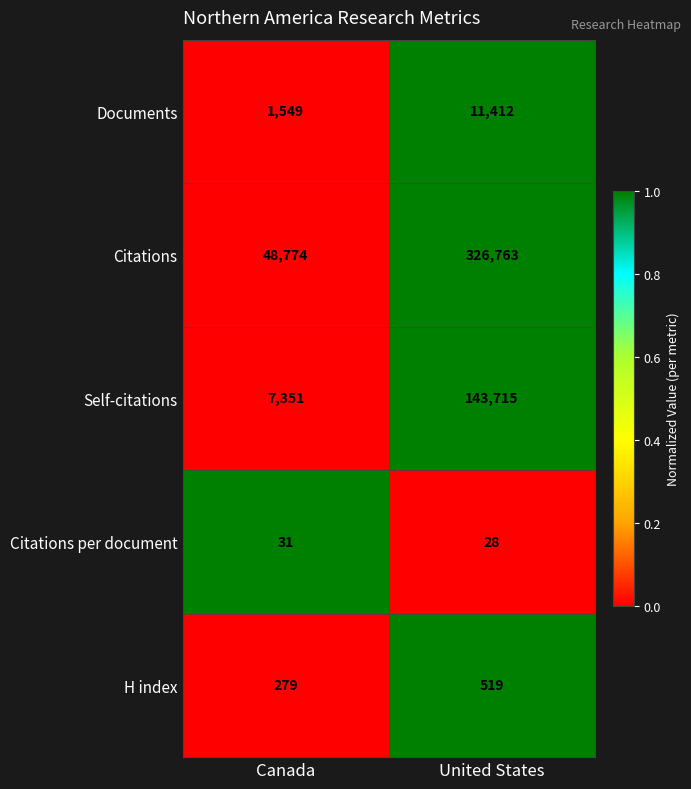

Which series has the largest total across all categories?

Citations